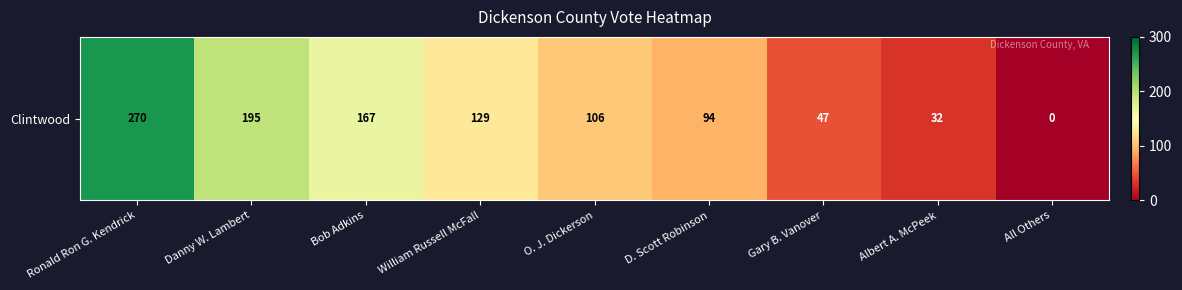

What value does the data have at Bob Adkins, to the nearest 10?

170